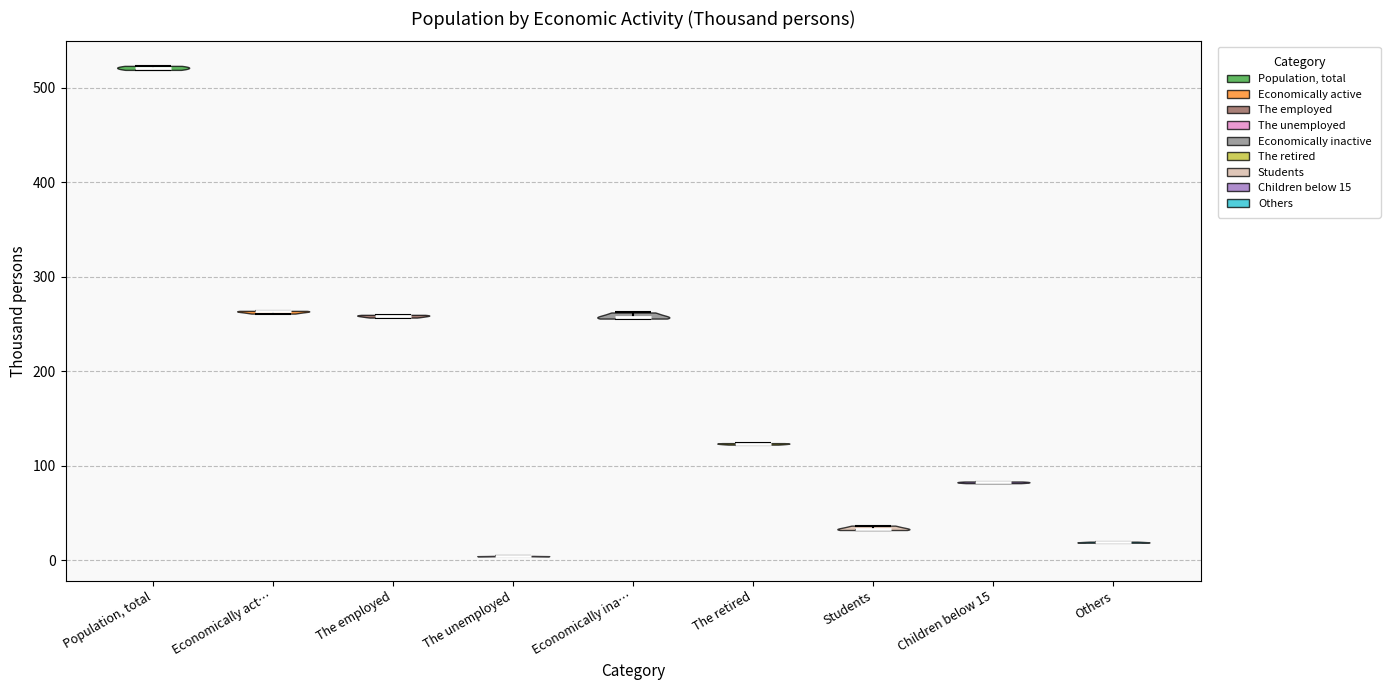

Which violin has the lowest median line?

The unemployed